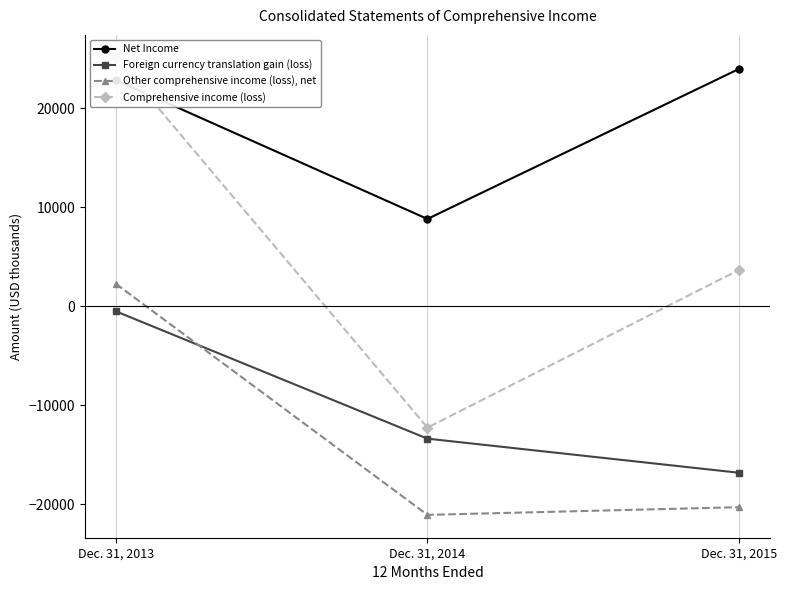

What is the minimum value for Other comprehensive income (loss), net?

-21062